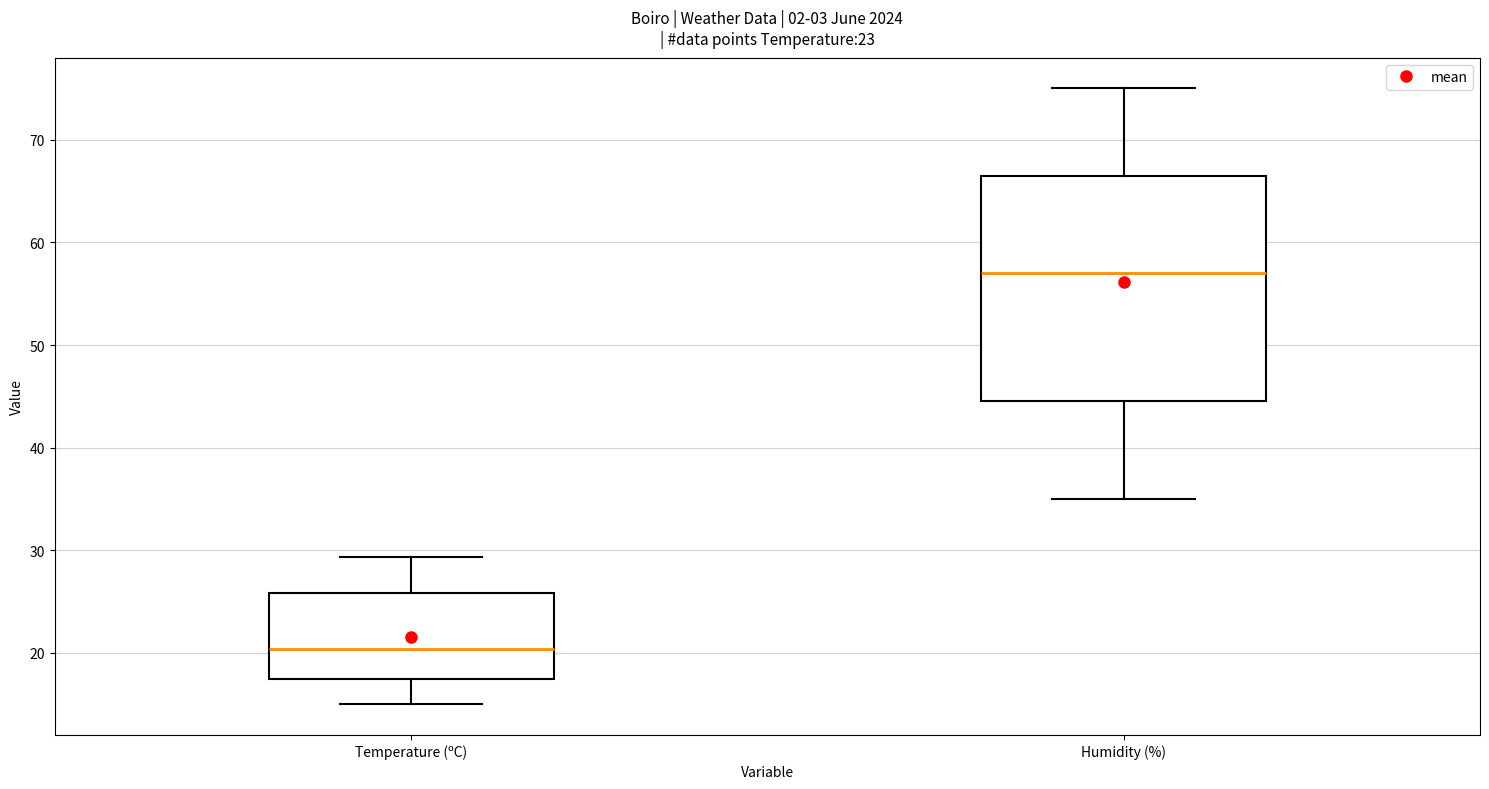

Which box is the tallest, from its lower edge to its upper edge?

Humidity (%)